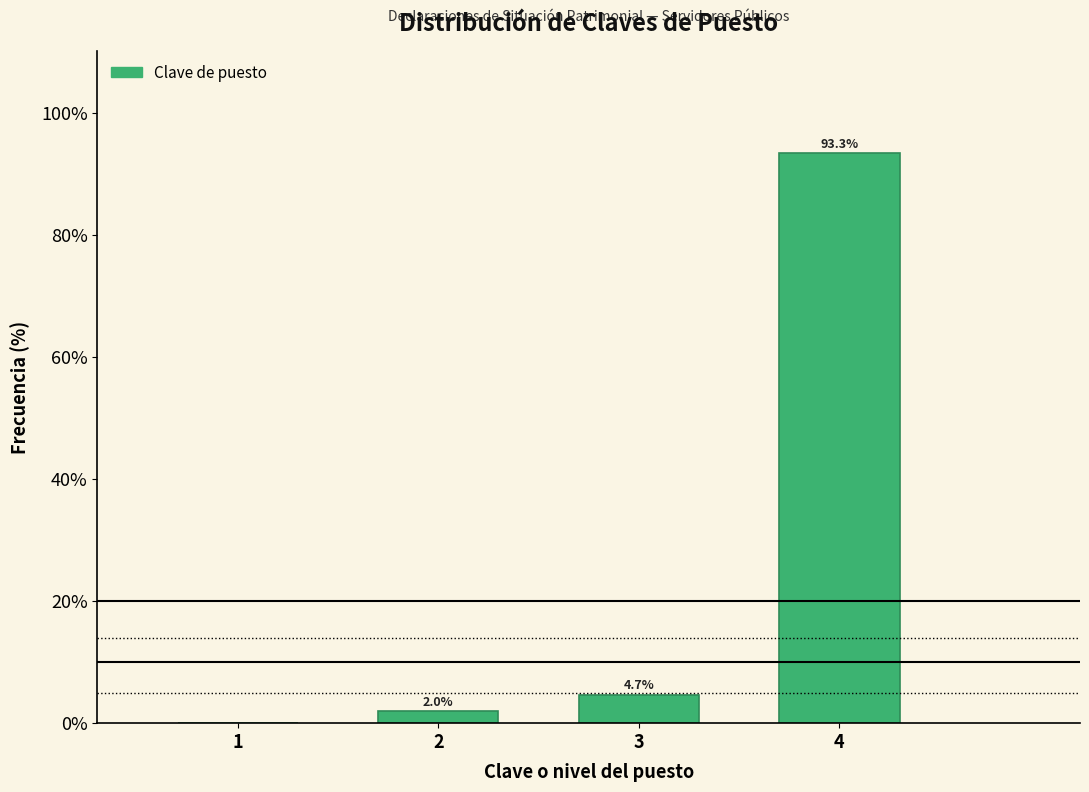

Reading left to right, what are all the values shown in this chart?

1=0.0	2=2.0	3=4.7	4=93.3